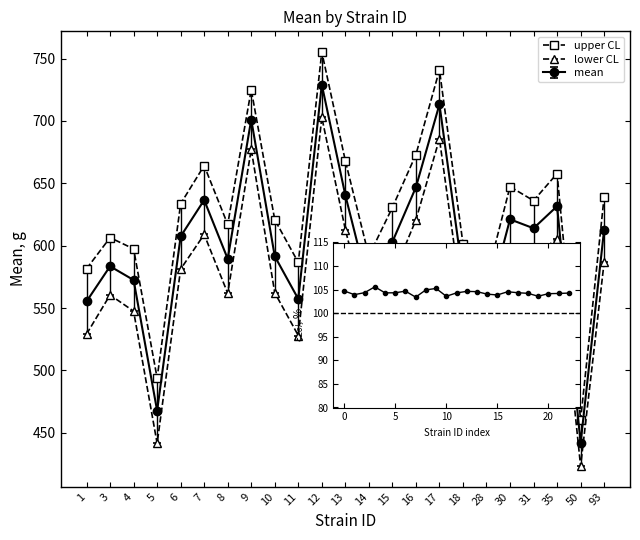

Which series changed the most between 7 and 50?

upper CL